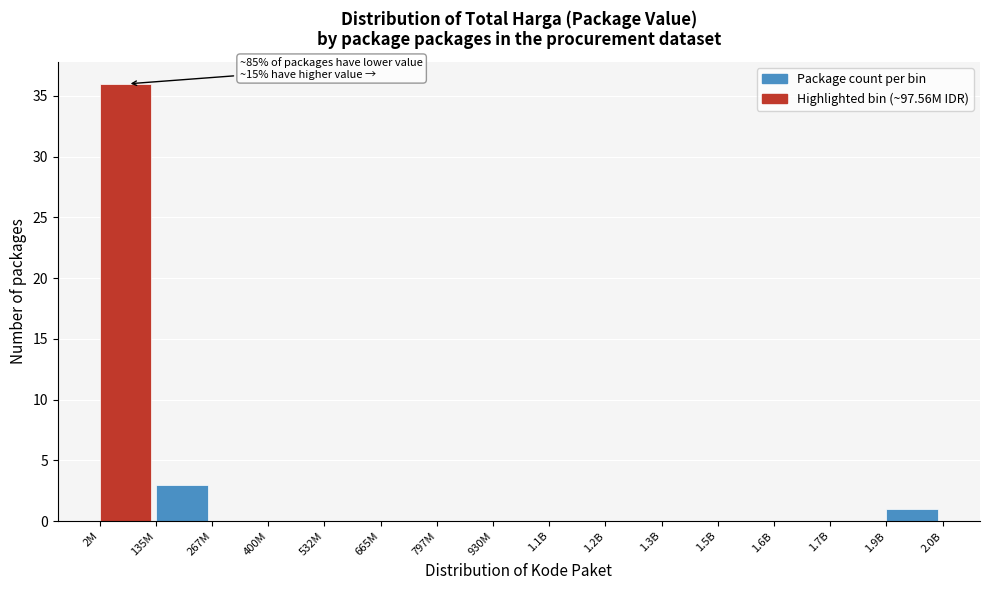

Reading right to left, transcribe all the data shown in this chart.

1.9B=1	1.7B=0	1.6B=0	1.5B=0	1.3B=0	1.2B=0	1.1B=0	930M=0	797M=0	665M=0	532M=0	400M=0	267M=0	135M=3	2M=36